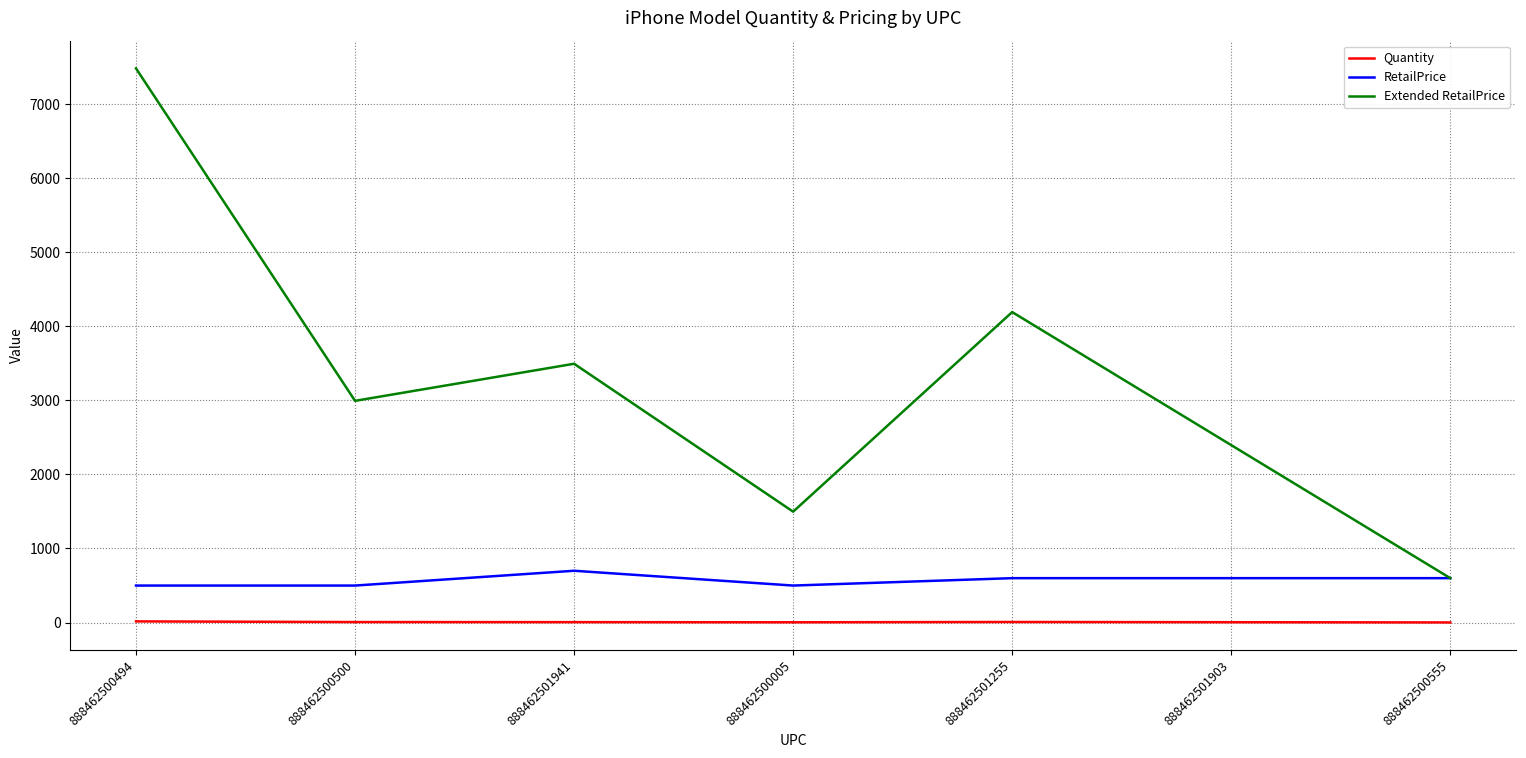

What is the average value of the Extended RetailPrice series?

3237